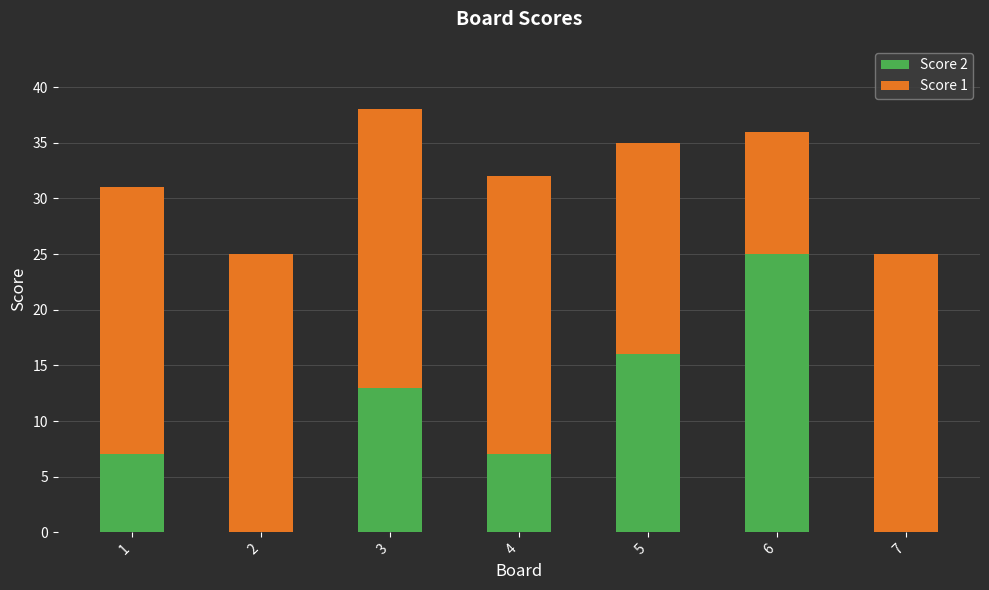

Reading left to right, what are the values for Score 2?

1=7	2=0	3=13	4=7	5=16	6=25	7=0